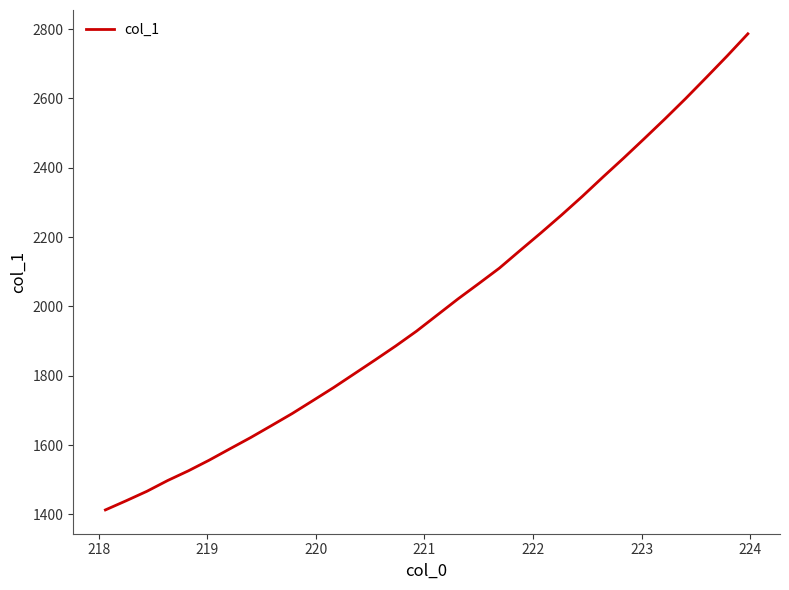

What is the maximum value shown in the chart?

2786.2